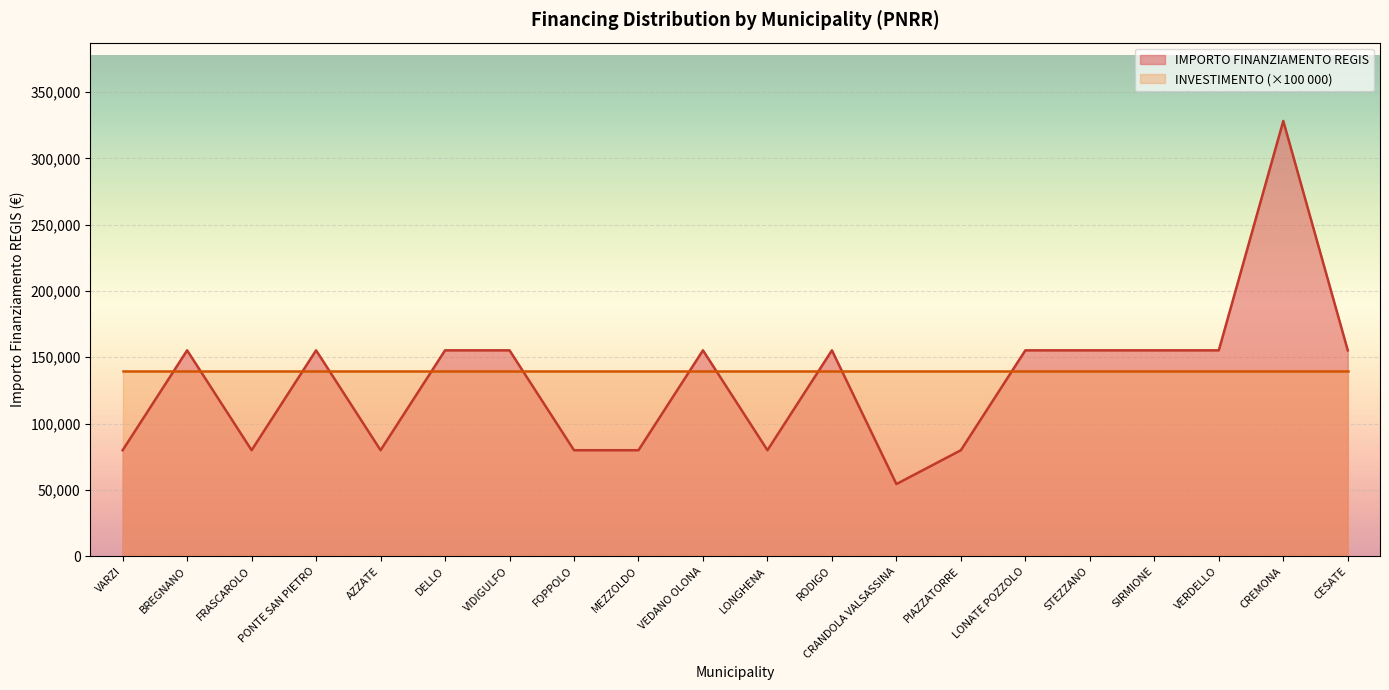

What is the smallest value displayed?

54412